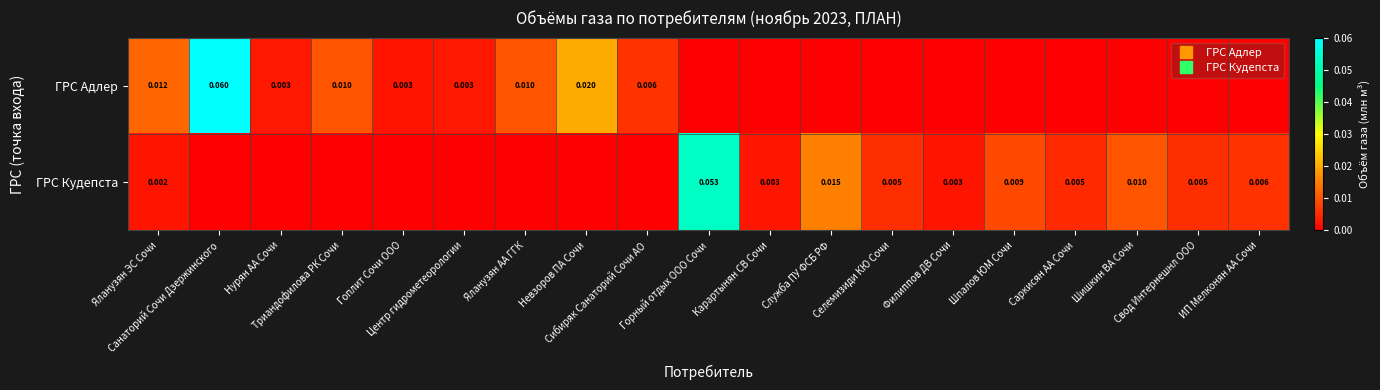

Rank the series by their average value, from lowest to highest.

ГРС Кудепста, ГРС Адлер